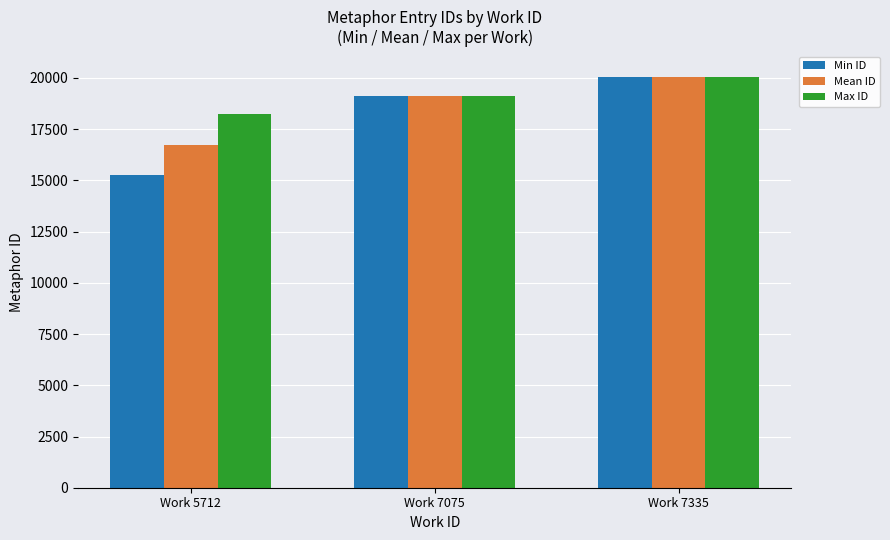

At which label is Mean ID closest to 18391?

Work 7075